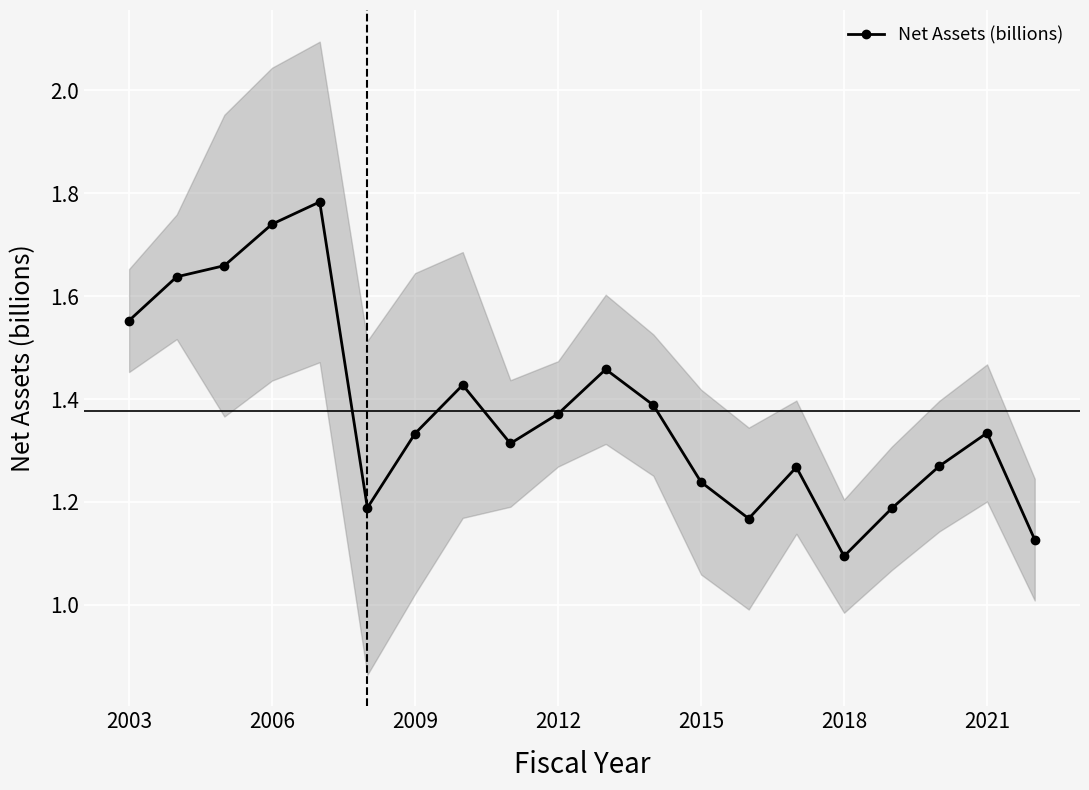

How many Net Assets (billions) values are between 1 and 2?

20